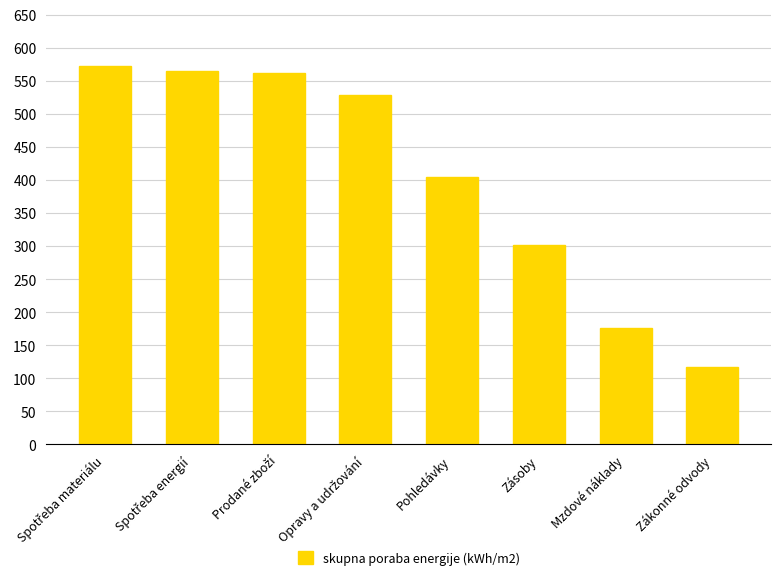

Approximately how many times larger is the value at Pohledávky compared to Mzdové náklady?

2.3